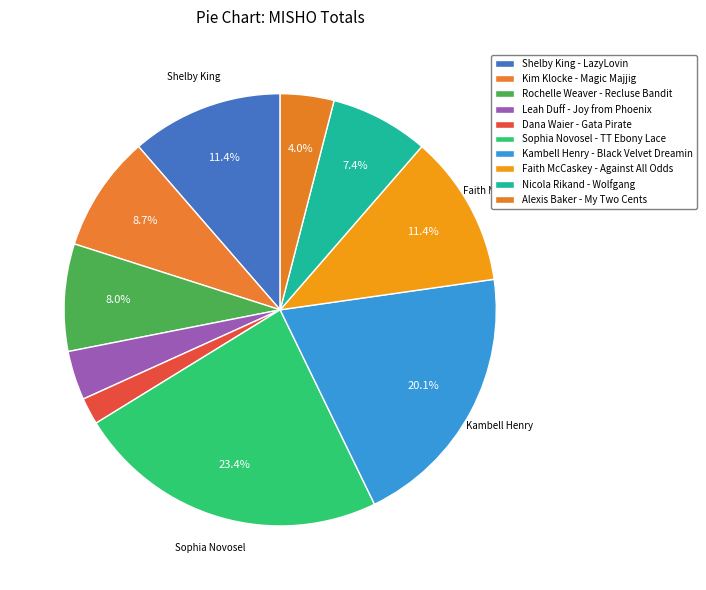

Is there any slice that represents more than half of the pie?

No